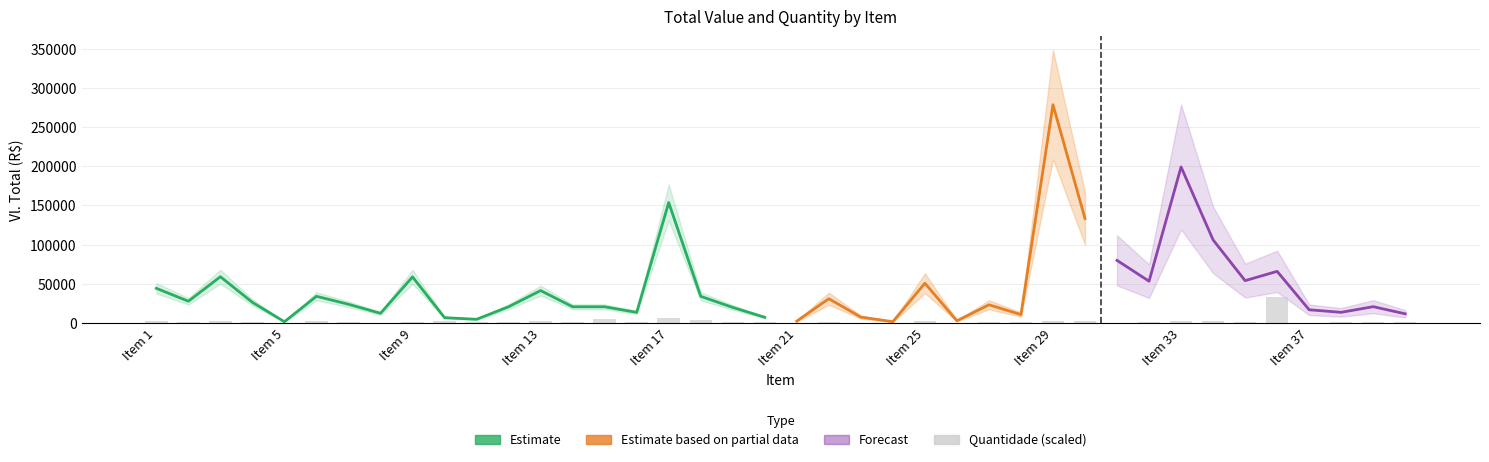

What is the value of the 29th bar from the left?

2168.8